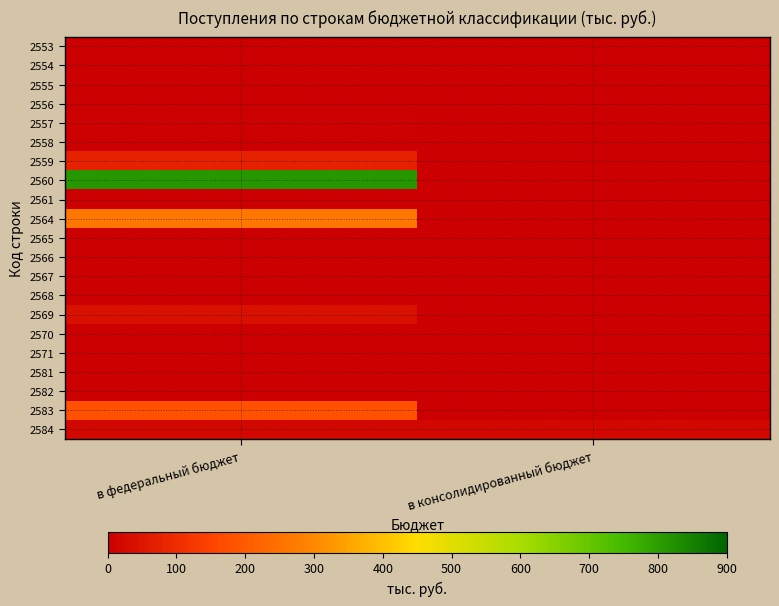

At how many categories does at least one series exceed 53?

1